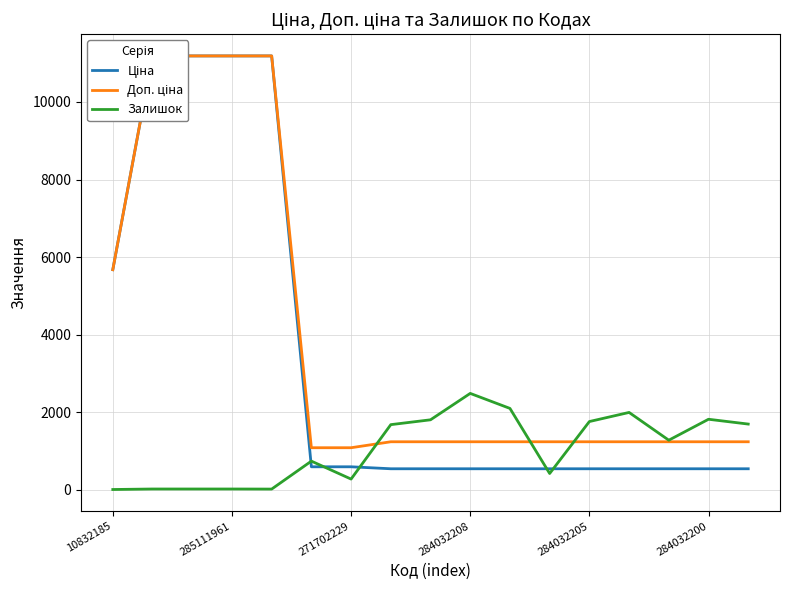

The Залишок series shows 2483 at 284032208. True or false?

True